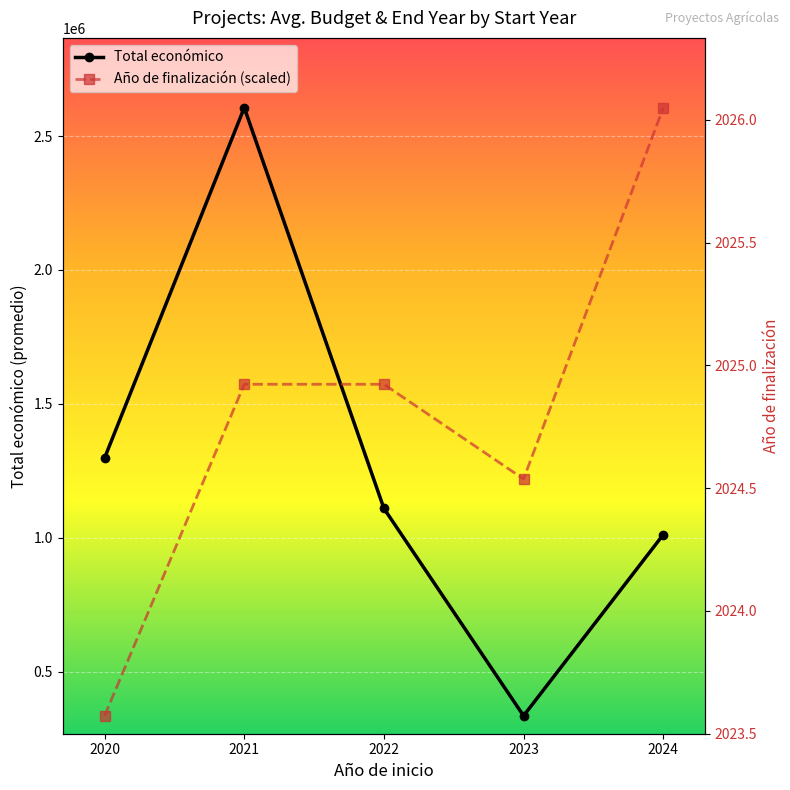

The value of Año de finalización (scaled) at 2020 is 334863.1. True or false?

True